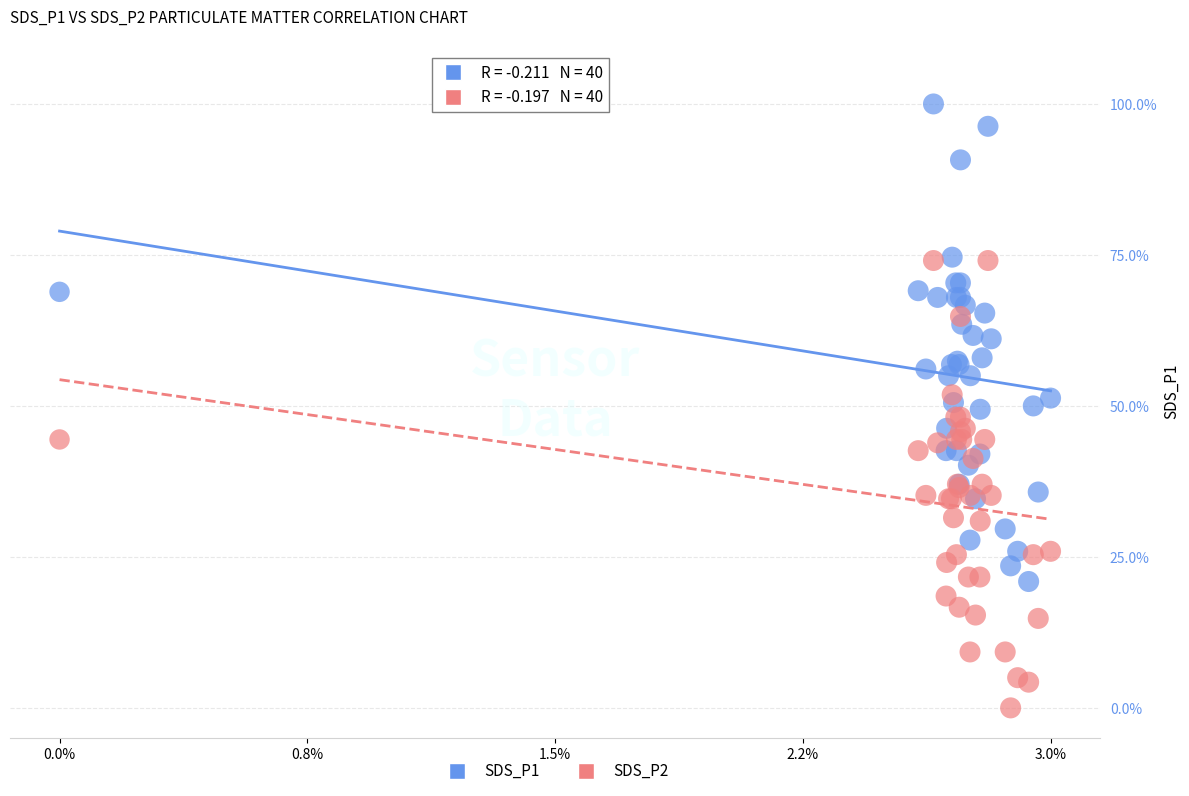

Which series has the largest Y range (max minus min)?

SDS_P1